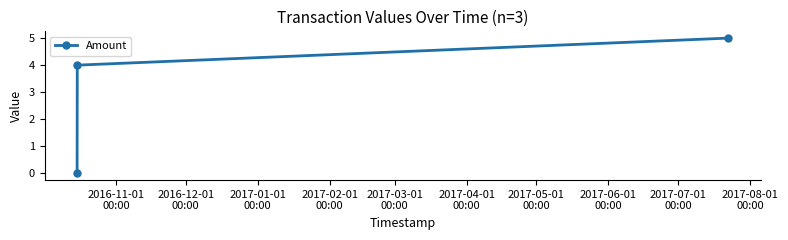

What is the average value?

3